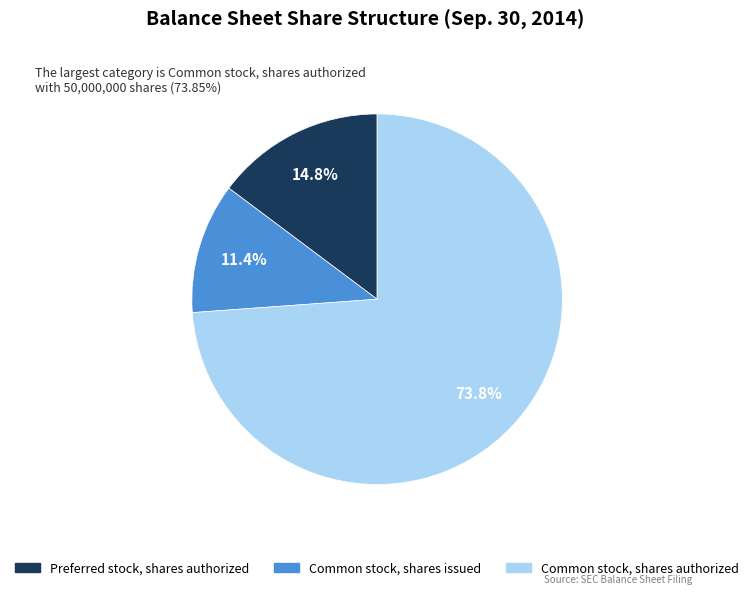

The Common stock, shares issued slice represents 11% of the pie. True or false?

True